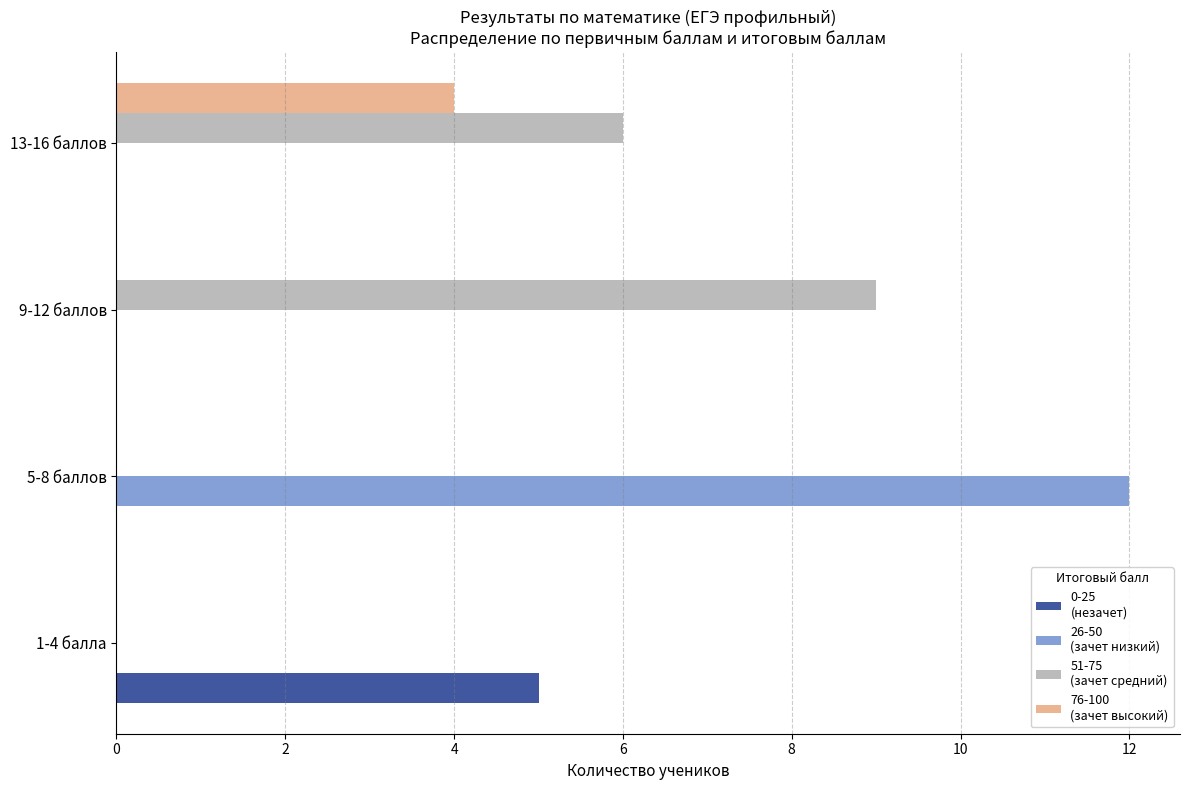

Which category has the highest value across all series?

5-8 баллов